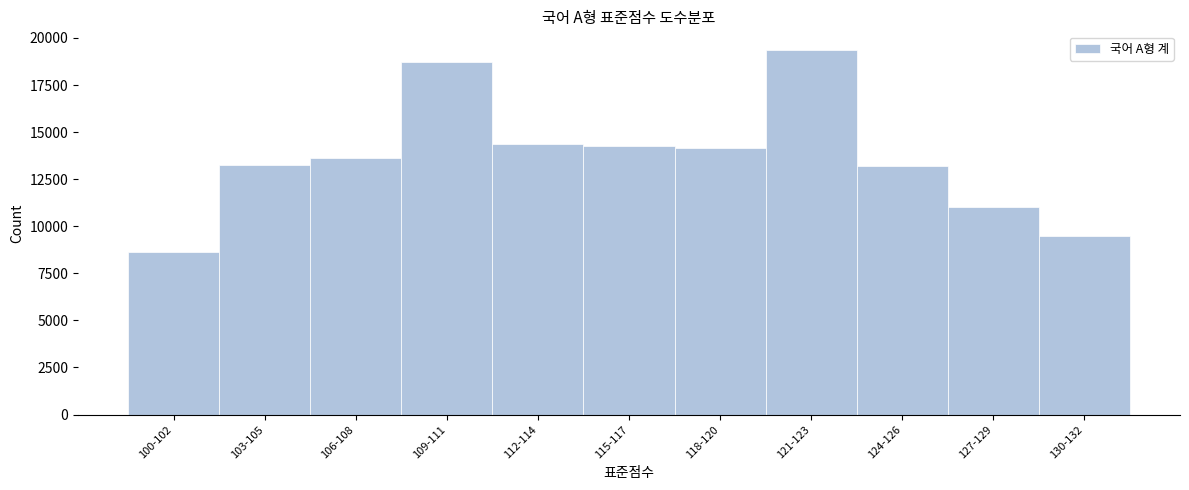

What value does the data have at 103-105?

13269